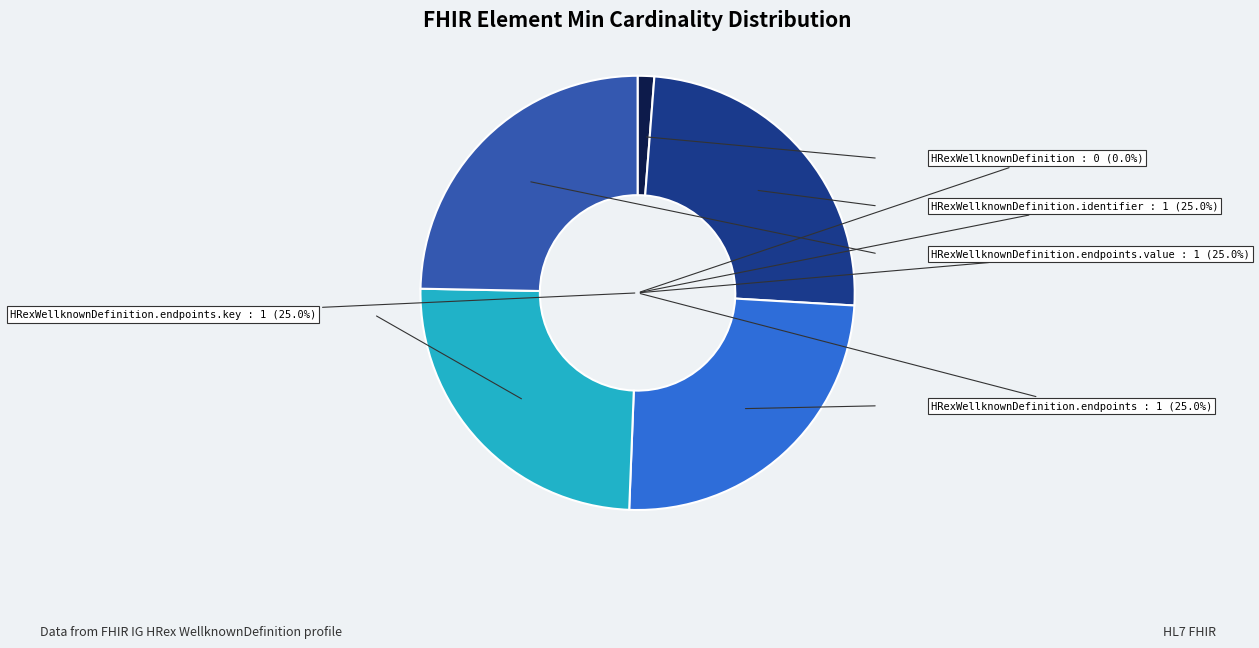

Which slice is the smallest?

HRexWellknownDefinition